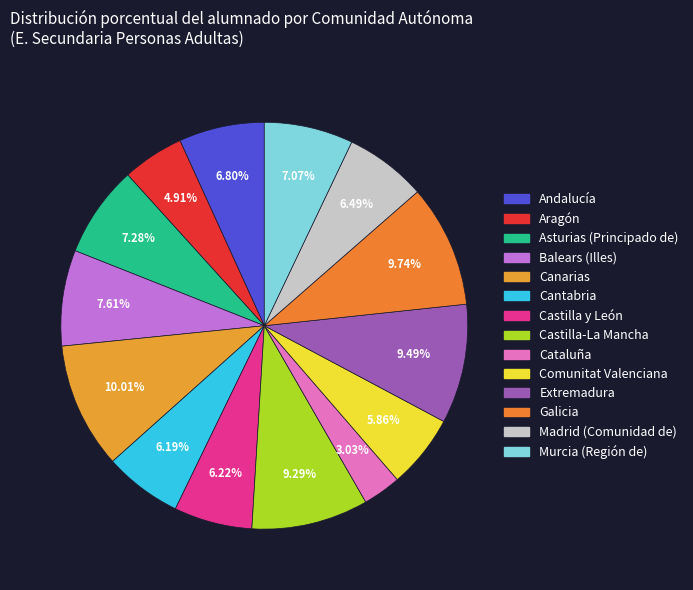

What is the smallest slice in the pie chart?

Cataluña